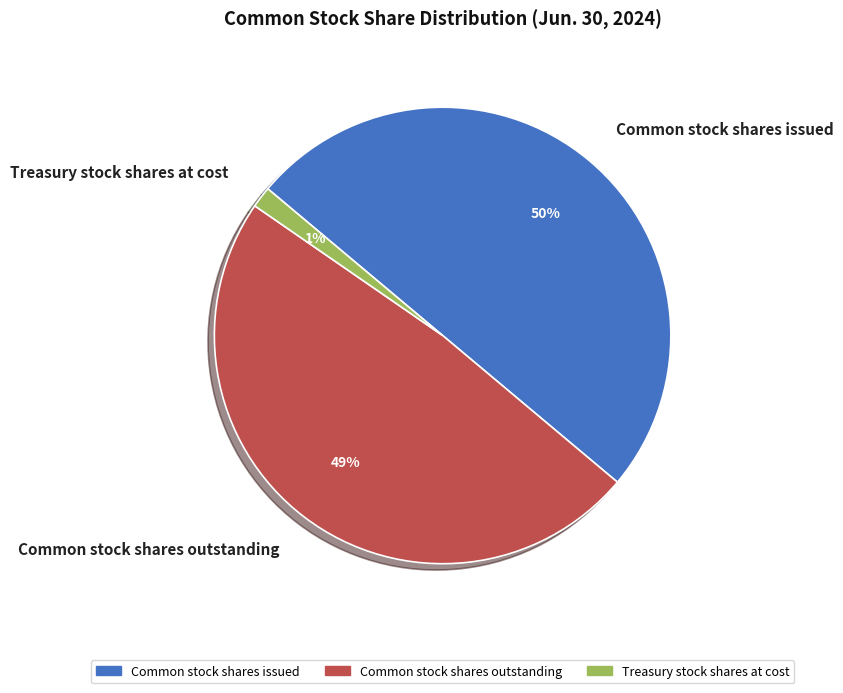

Between Common stock shares issued and Common stock shares outstanding, which is larger?

Common stock shares issued